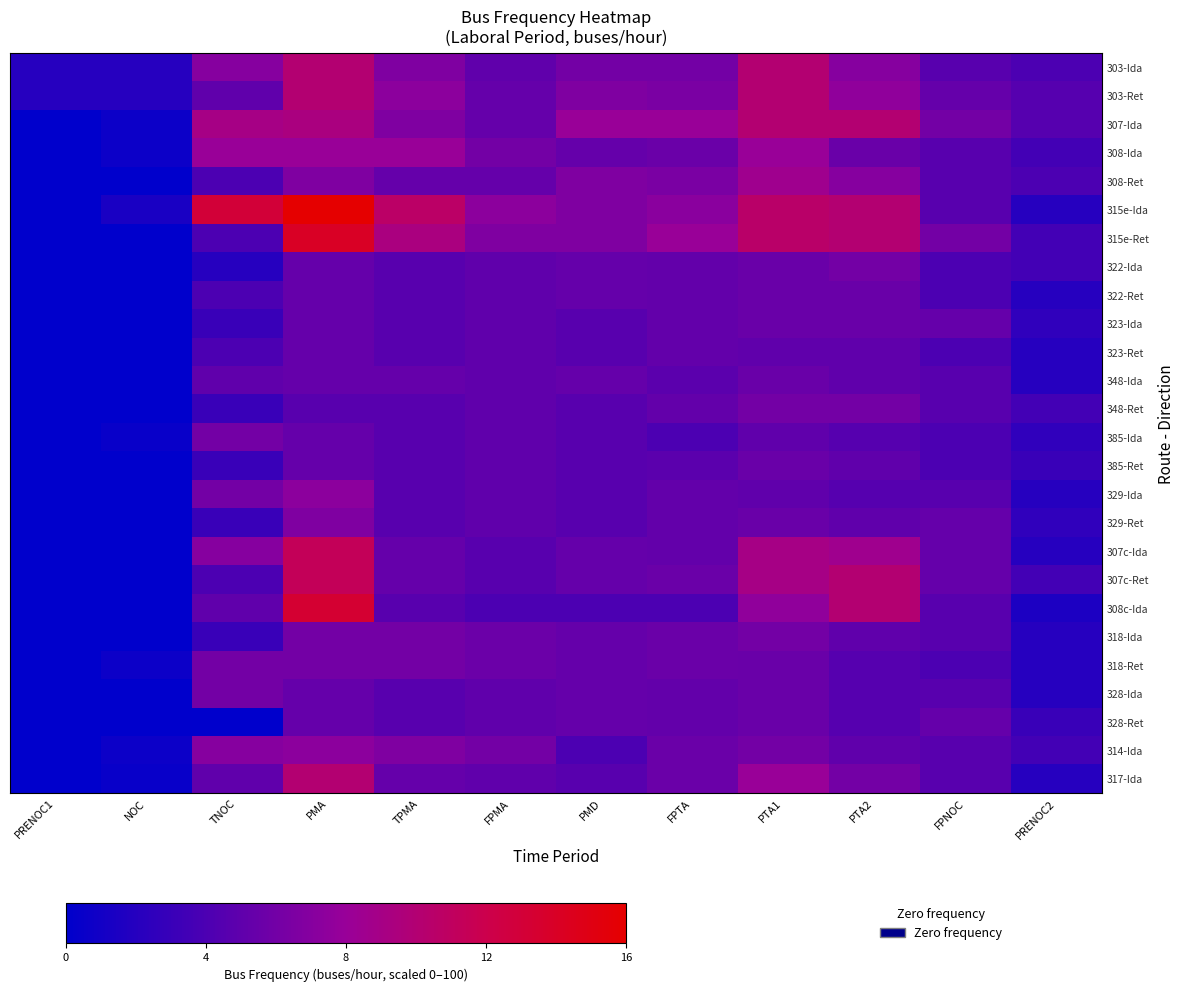

Between FPTA and FPMA, which is larger?

FPTA